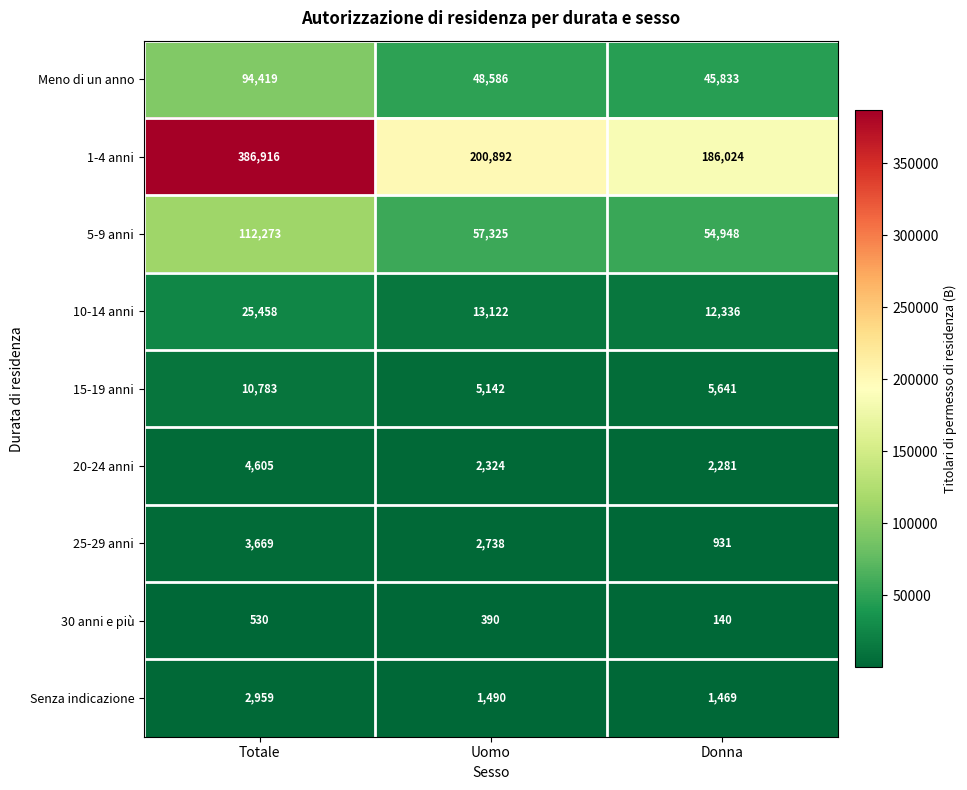

What value does the 25-29 anni series have at Totale?

3669